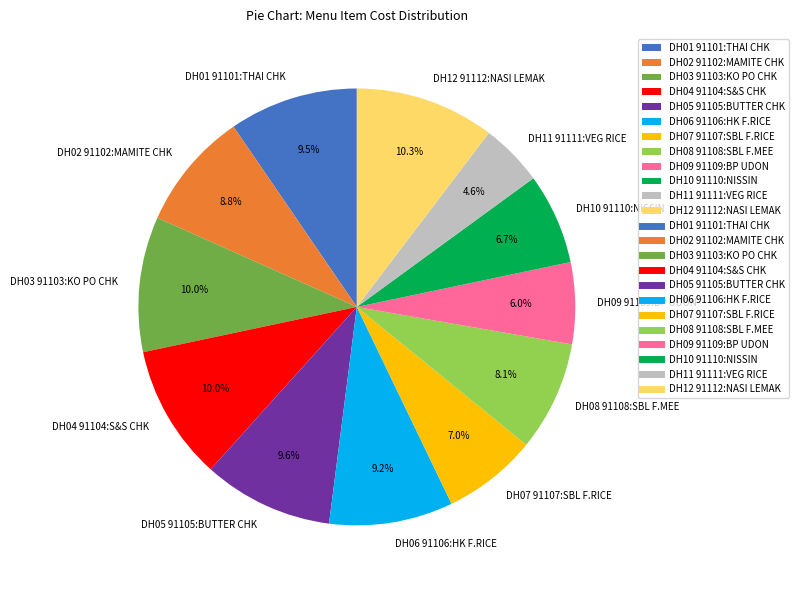

To the nearest percent, what is the average slice percentage?

8%